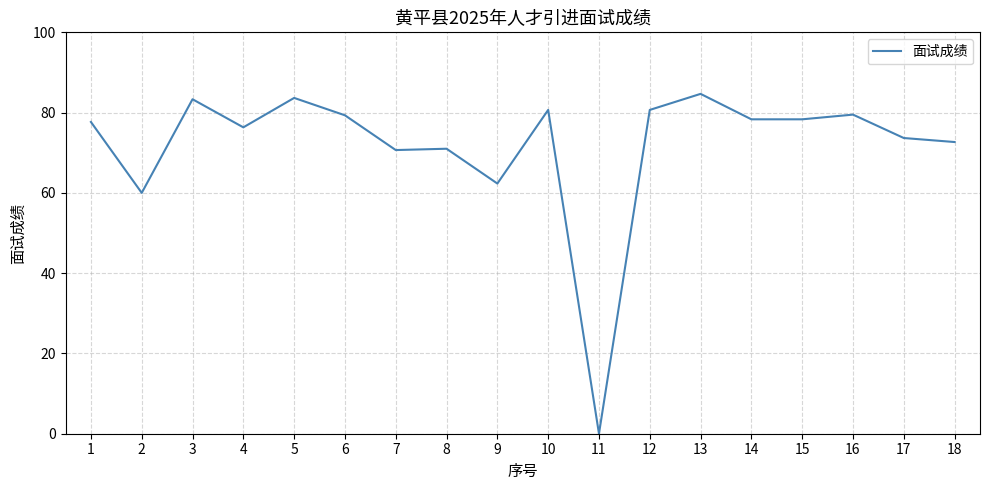

Where is the first local maximum?

3